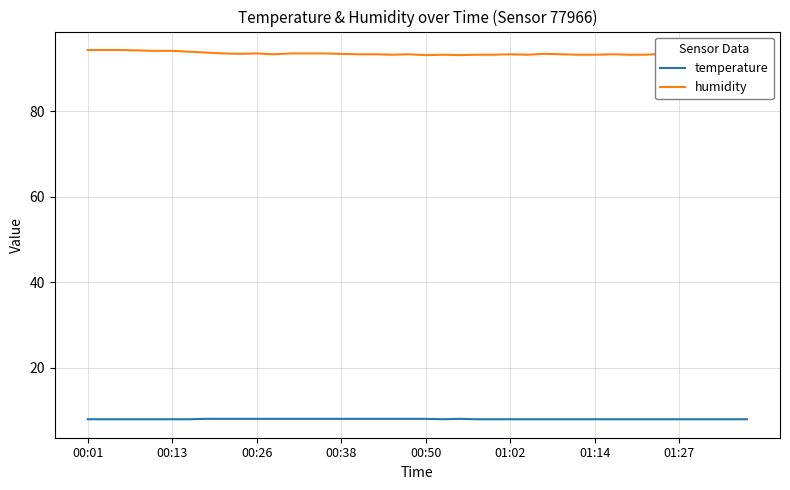

Which series has the largest range (max minus min)?

humidity